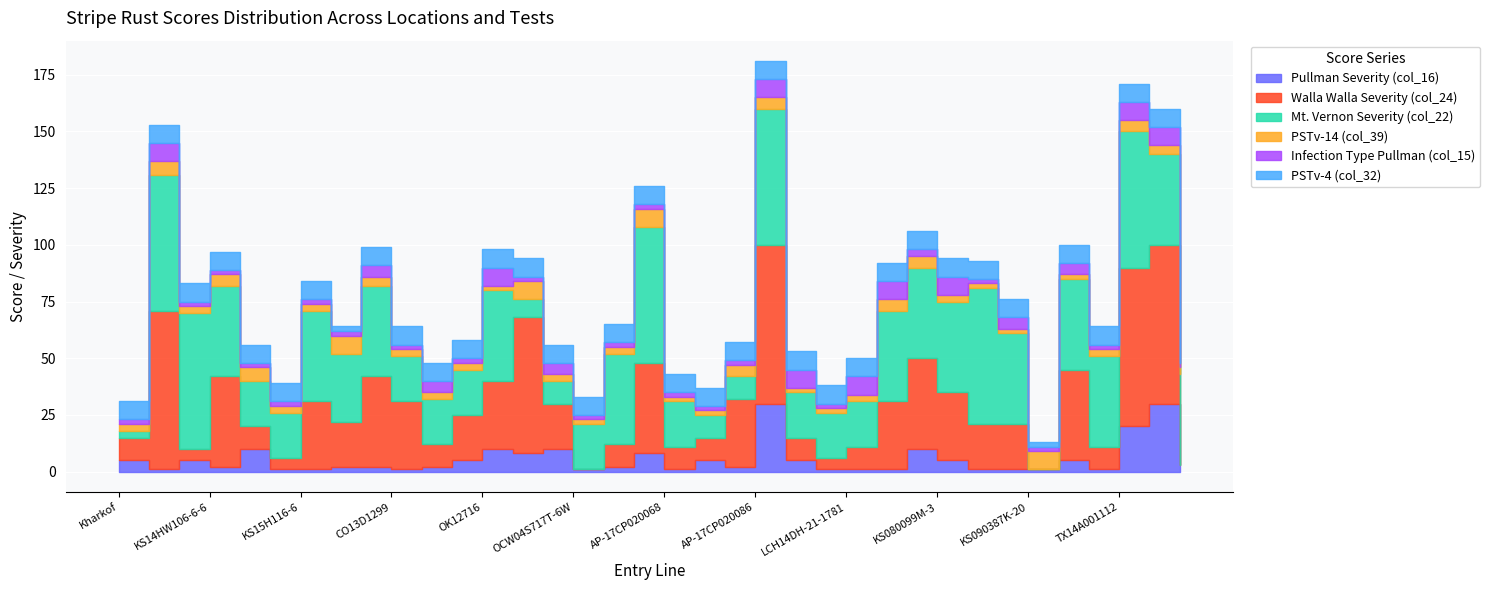

Rank the categories by Infection Type Pullman (col_15) value from highest to lowest.

Jagalene, OK12716, AP-17CP020086, LCH14-52, LCH14DH-21-1781, DH11HRW-51-9, KS080099M-3, TX14A001112, TX14A001185, CO13D1783, CO13D1383, OCW05S616T-2, KS090049K-8, TX12V7415, DH11HRW-27-3, Kharkof, KS13HW92-3, KS14HW106-6-6, KS14H180-4-6, KS15H79-4, KS15H116-6, CO12D1770, CO13D1299, CO13D1479, OK12D22004-016, OCW04S717T-6W, OK12206-127206-2, AP-17CP020067, AP-17CP020068, AP-17CP020073, AP-17CP020081, LCH14-61, KS080093K-18, KS090387K-20, TX13M5625, TX14A001249